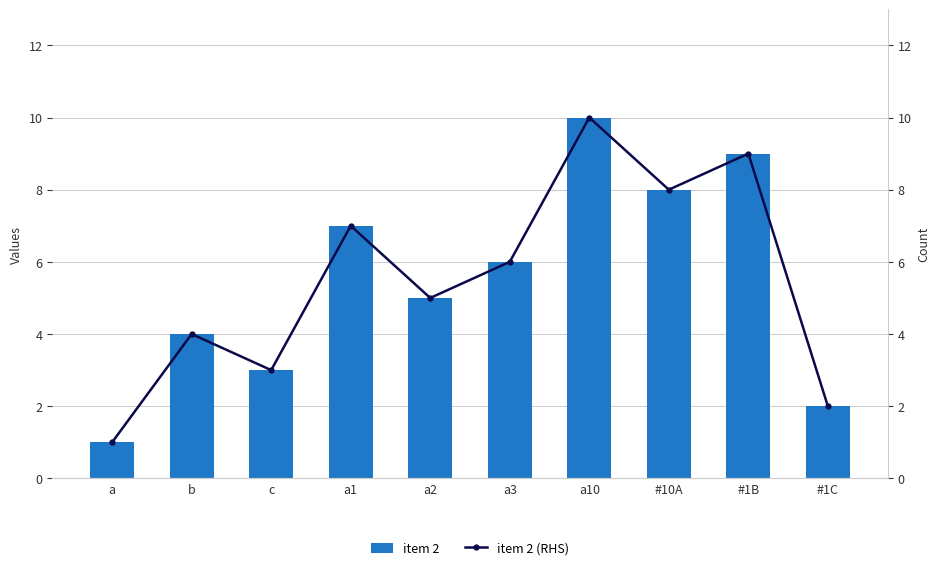

Where does the item 2 (RHS) series first go above 6?

a1